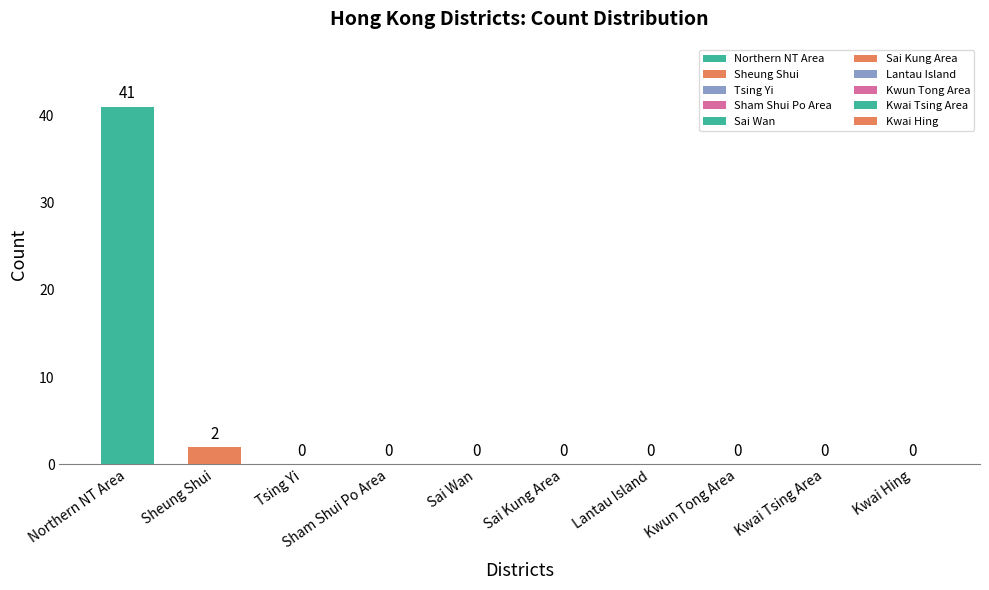

Which category has the highest value across all series?

Northern NT Area